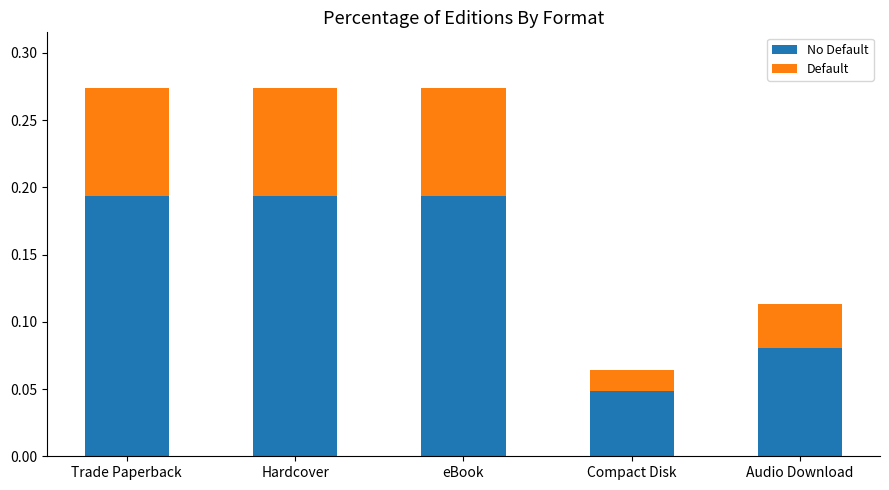

What is the total value across all series at Hardcover?

0.3